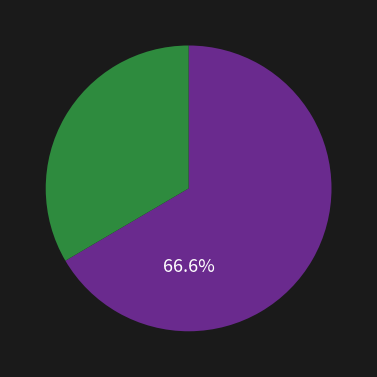

Is there a majority slice in this chart?

Yes